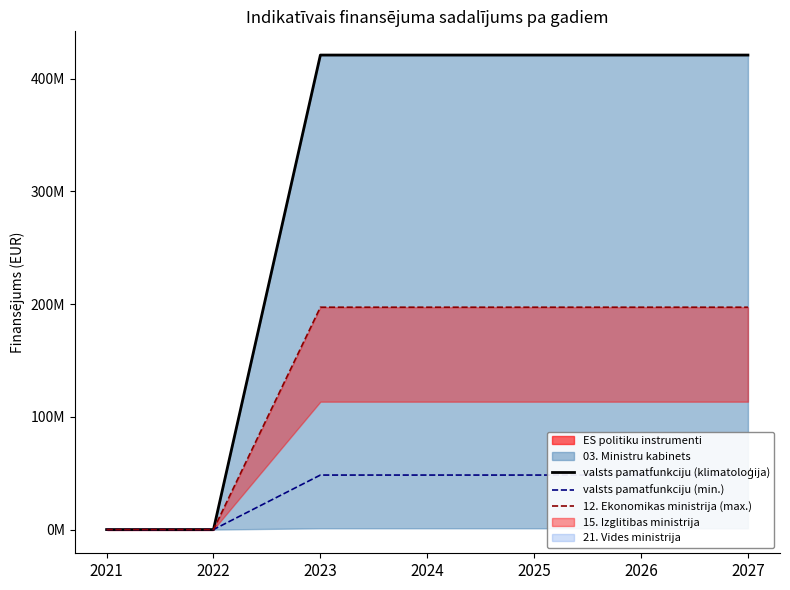

Reading left to right, what are all the values shown in this chart?

valsts pamatfunkciju (klimatoloģija): 2021=0.0	2022=0.0	2023=420839476.2	2024=420839476.2	2025=420839476.2	2026=420839476.2	2027=420839476.2
valsts pamatfunkciju (min.): 2021=0.0	2022=0.0	2023=48333333.3	2024=48333333.3	2025=48333333.3	2026=48333333.3	2027=48333333.3
12. Ekonomikas ministrija (max.): 2021=0.0	2022=0.0	2023=197188333.3	2024=197188333.3	2025=197188333.3	2026=197188333.3	2027=197188333.3